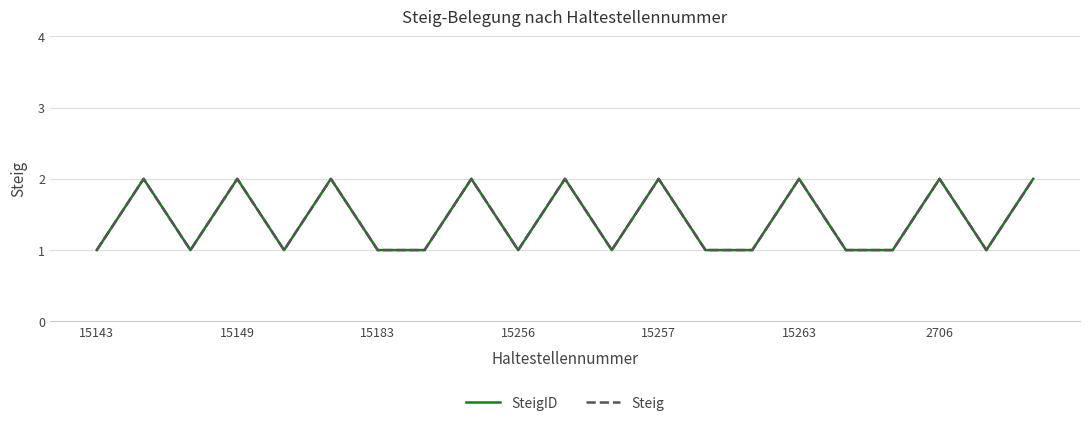

Does the chart display data point markers on the line(s)?

No